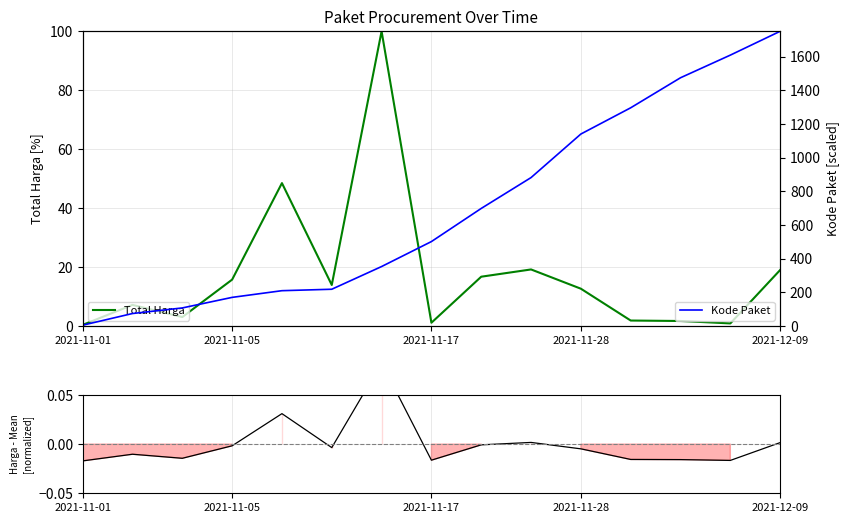

Is it true that Harga - Mean equals -0.0 at 2021-11-28?

False